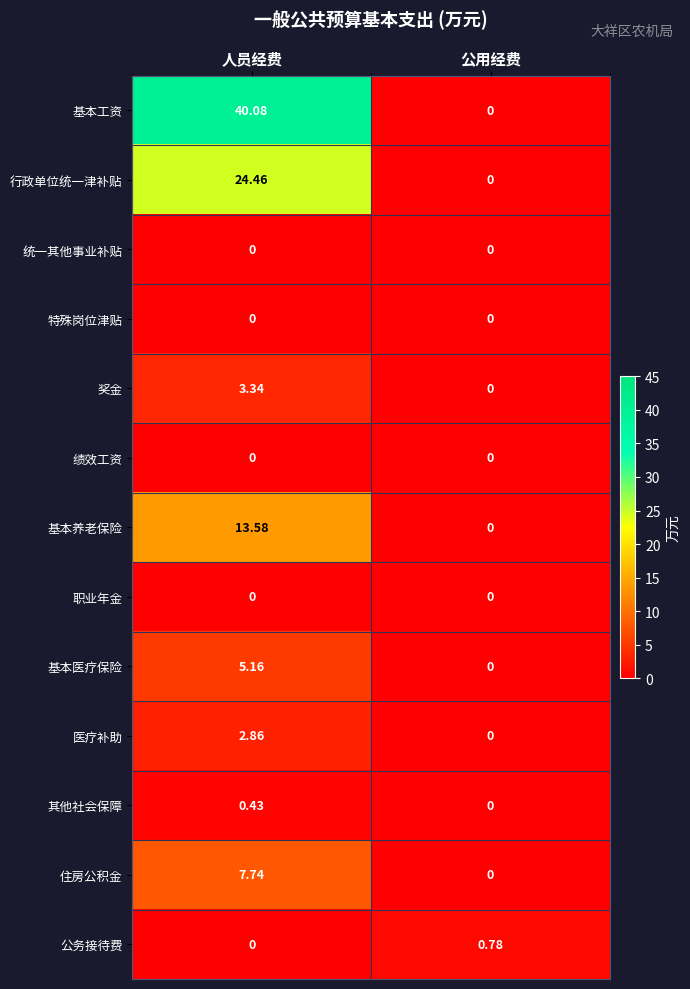

List the labels in order of 医疗补助 value, largest first.

人员经费, 公用经费